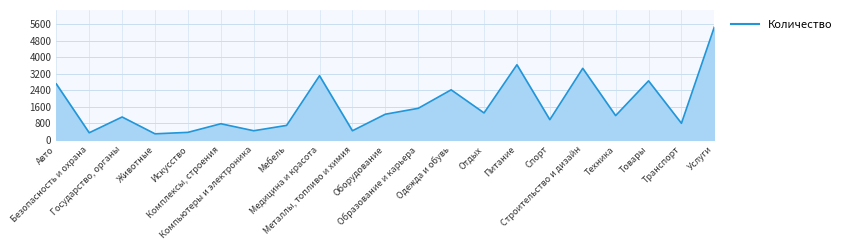

What is the maximum value shown in the chart?

5461